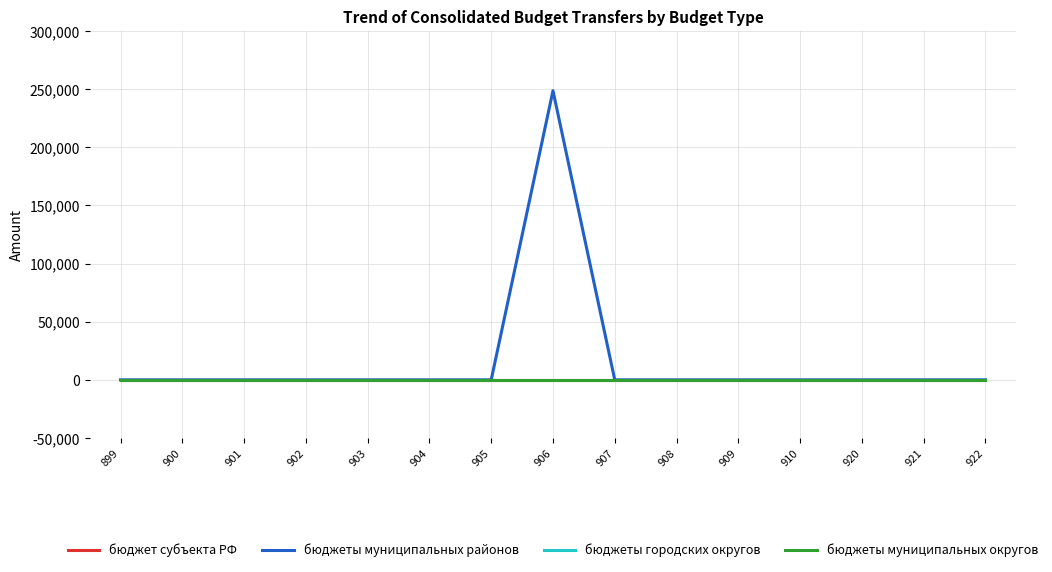

True or false: бюджеты городских округов has more than 2 interior local peaks.

False